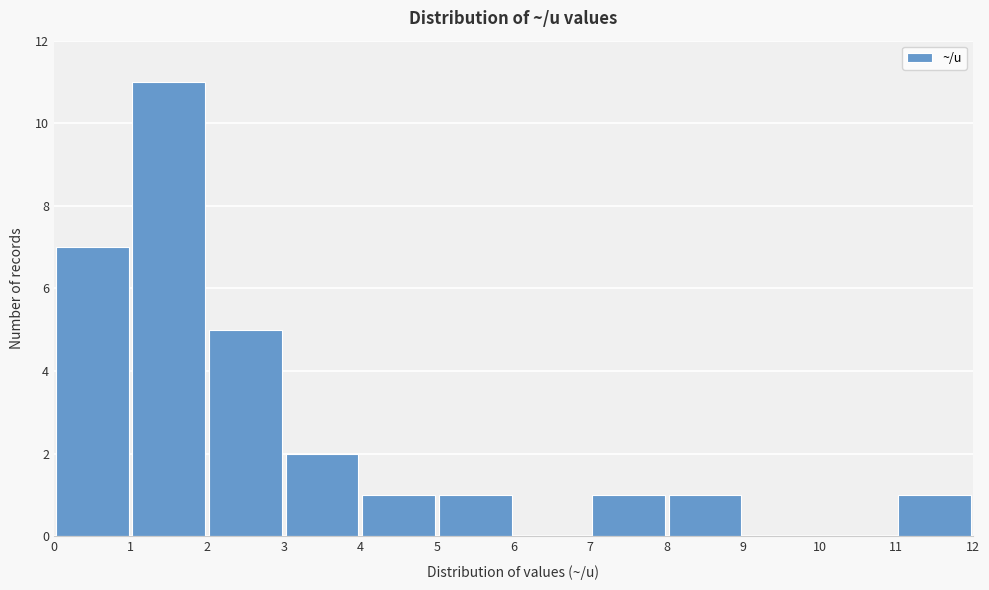

What is the height of the bar covering 5 to 6 on the x-axis? The values are not printed on the chart, so give them approximately, as read against the axis.

1